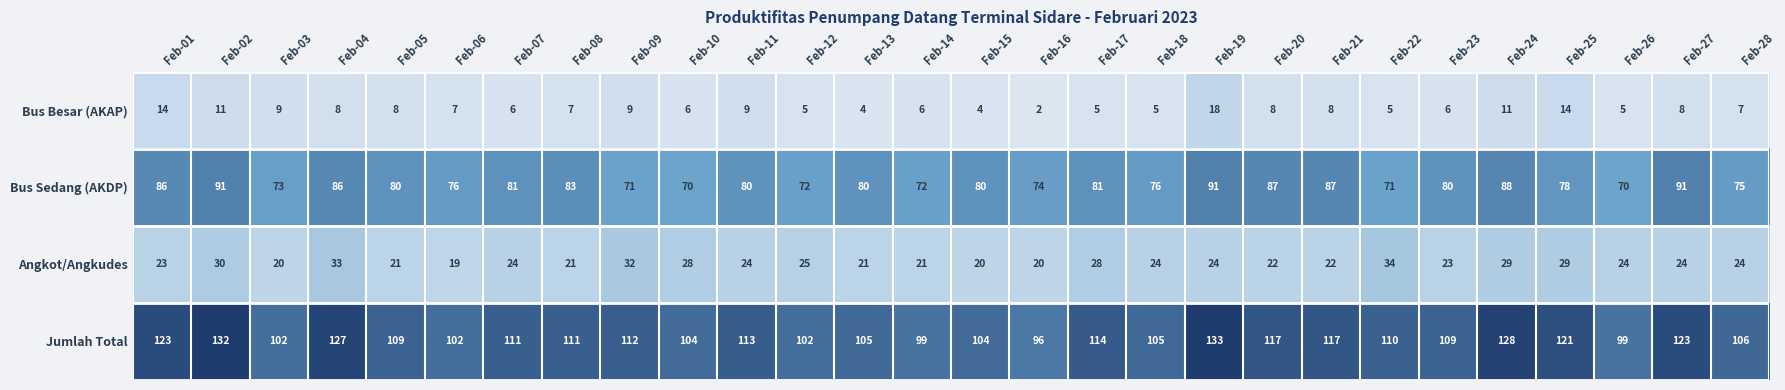

Which series has the largest range (max minus min)?

Jumlah Total